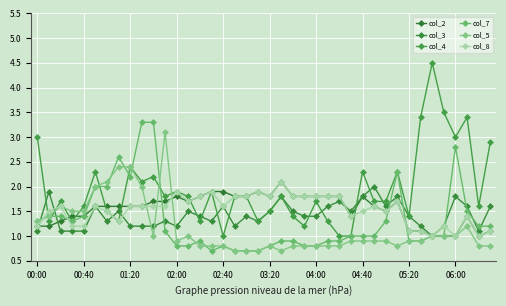

Reading left to right, what are all the values shown in this chart?

col_2: 1.2	1.2	1.3	1.4	1.4	1.6	1.6	1.6	1.6	1.6	1.7	1.7	1.8	1.7	1.8	1.9	1.9	1.8	1.8	1.9	1.8	2.1	1.8	1.8	1.8	1.8	1.8	1.4	1.8	1.6	1.5	1.7	1.1	1.1	1.0	1.0	1.0	1.4	1.0	1.1
col_3: 1.1	1.9	1.1	1.1	1.1	1.6	1.3	1.5	1.2	1.2	1.2	1.3	1.2	1.5	1.4	1.3	1.6	1.2	1.4	1.3	1.5	1.8	1.5	1.4	1.4	1.6	1.7	1.5	1.8	2.0	1.6	1.8	1.4	1.2	1.0	1.2	1.8	1.6	1.1	1.6
col_4: 3.0	1.3	1.7	1.3	1.6	2.3	1.5	1.3	2.4	2.1	2.2	1.8	1.9	1.8	1.3	1.9	1.0	1.8	1.8	1.3	1.5	1.8	1.4	1.2	1.7	1.3	1.0	1.0	2.3	1.7	1.7	2.3	1.4	3.4	4.5	3.5	3.0	3.4	1.6	2.9
col_7: 1.3	1.4	1.4	1.3	1.4	2.0	2.0	2.6	2.2	3.3	3.3	1.1	0.8	0.8	0.9	0.7	0.8	0.7	0.7	0.7	0.8	0.9	0.9	0.8	0.8	0.9	0.9	1.0	1.0	1.0	1.3	2.3	0.9	0.9	1.0	1.0	2.8	1.5	1.2	1.2
col_5: 1.3	1.4	1.6	1.5	1.5	2.0	2.1	2.4	2.4	2.0	1.0	3.1	0.9	1.0	0.8	0.8	0.8	0.7	0.7	0.7	0.8	0.7	0.8	0.8	0.8	0.8	0.8	0.9	0.9	0.9	0.9	0.8	0.9	0.9	1.0	1.0	1.0	1.2	0.8	0.8
col_8: 1.2	1.5	1.6	1.2	1.2	1.6	1.5	1.3	1.6	1.6	1.6	1.6	1.9	1.7	1.8	1.9	1.6	1.8	1.8	1.9	1.8	2.1	1.8	1.8	1.8	1.8	1.8	1.4	1.5	1.6	1.5	1.7	1.1	1.1	1.0	1.2	1.0	1.4	1.0	1.1